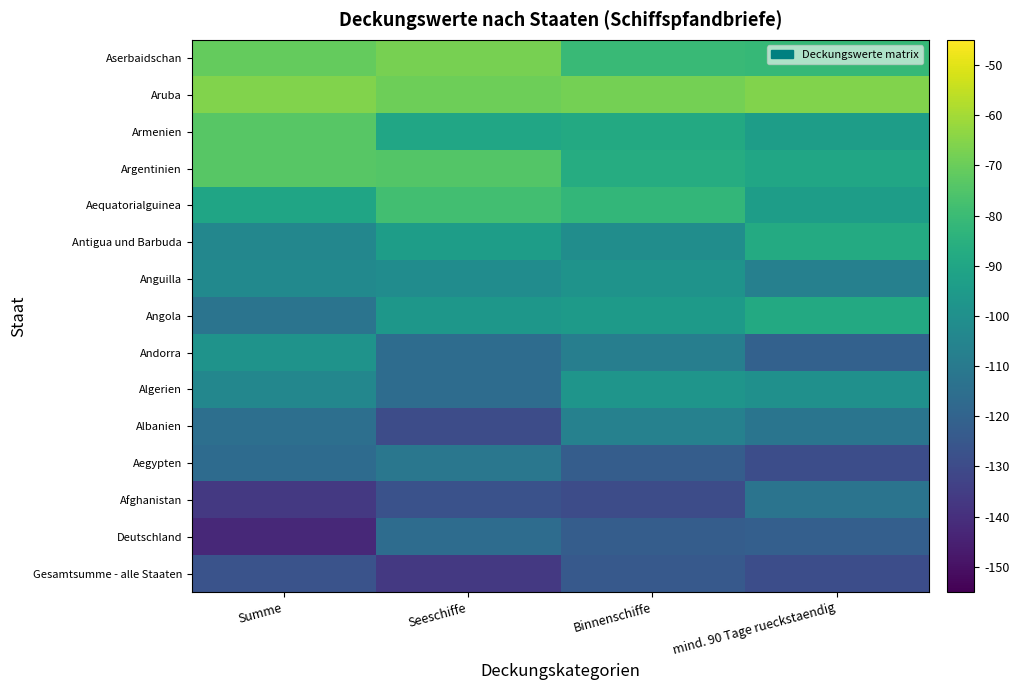

What is the greatest value displayed?

-65.7